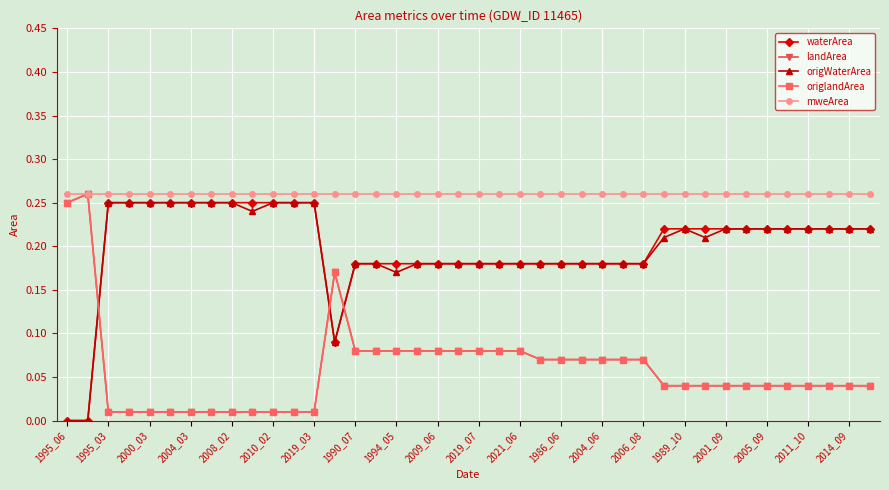

Does the chart have visible grid lines?

Yes